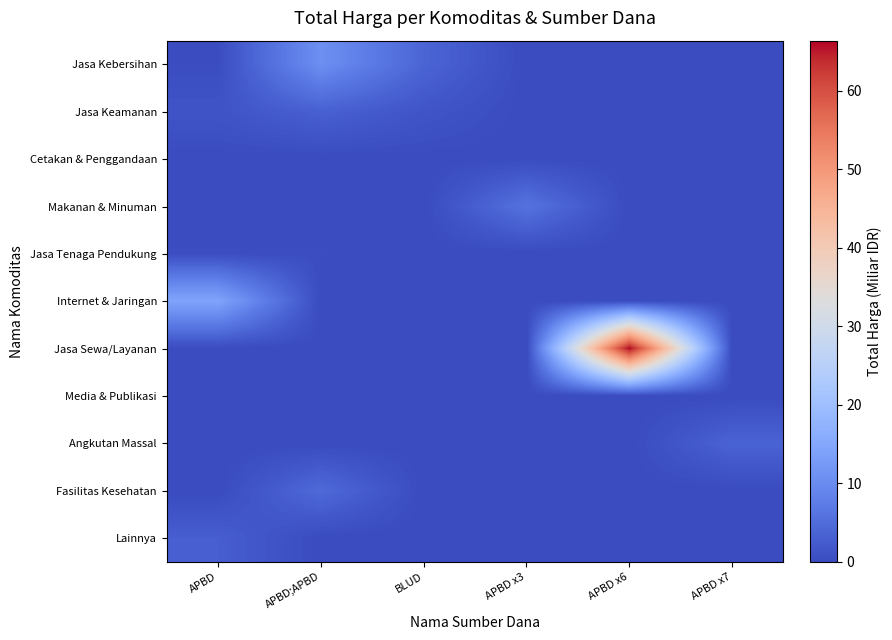

At APBD, list the series in order from largest to smallest.

Internet & Jaringan, Lainnya, Jasa Keamanan, Jasa Tenaga Pendukung, Jasa Kebersihan, Media & Publikasi, Cetakan & Penggandaan, Makanan & Minuman, Jasa Sewa/Layanan, Angkutan Massal, Fasilitas Kesehatan